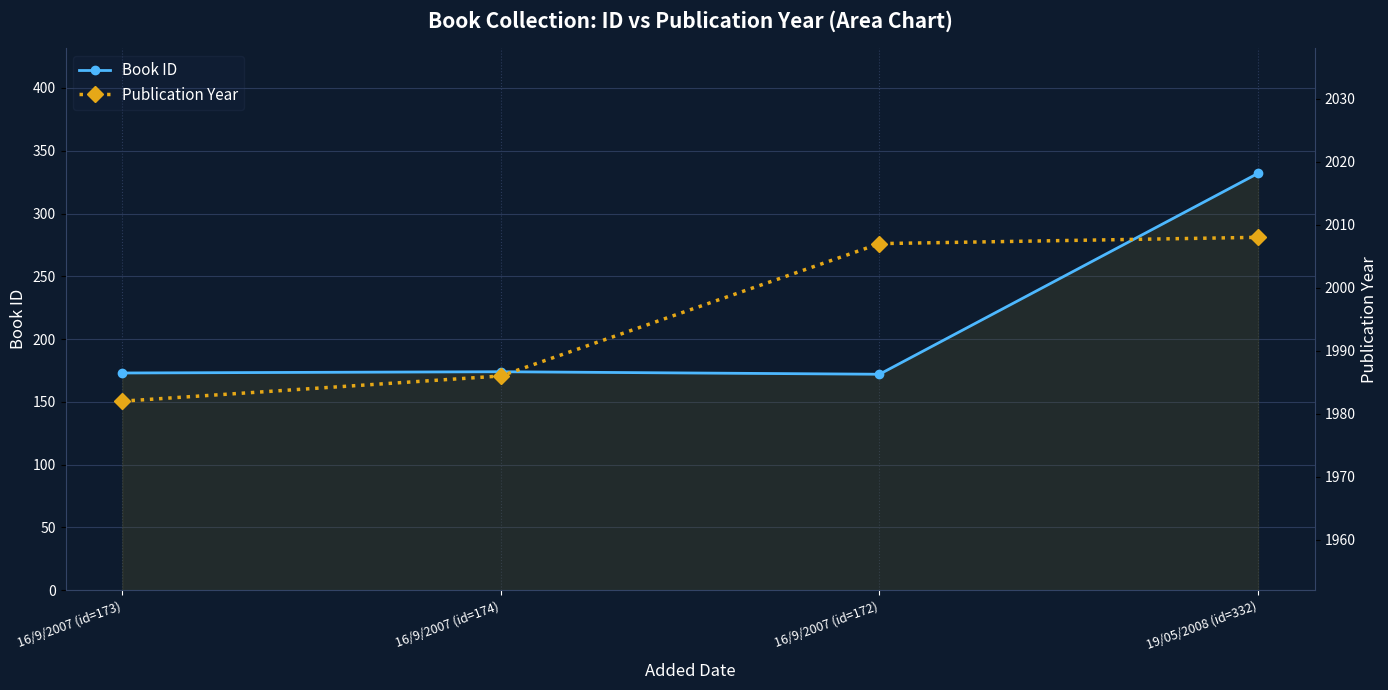

True or false: Book ID has a value of 37 at 16/9/2007 (id=172).

False